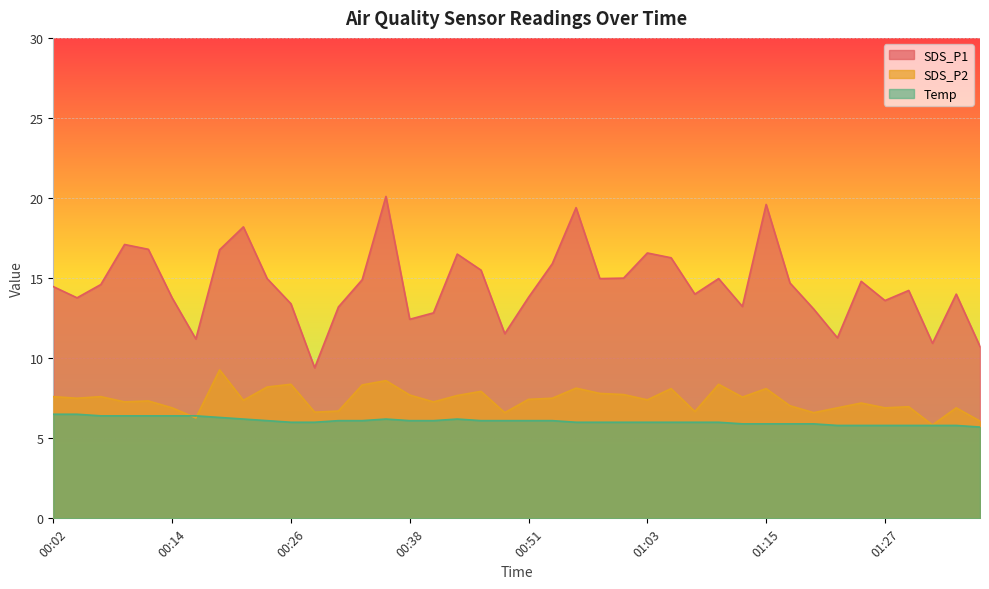

What is the spread (max minus min) of values at 00:53?

9.8